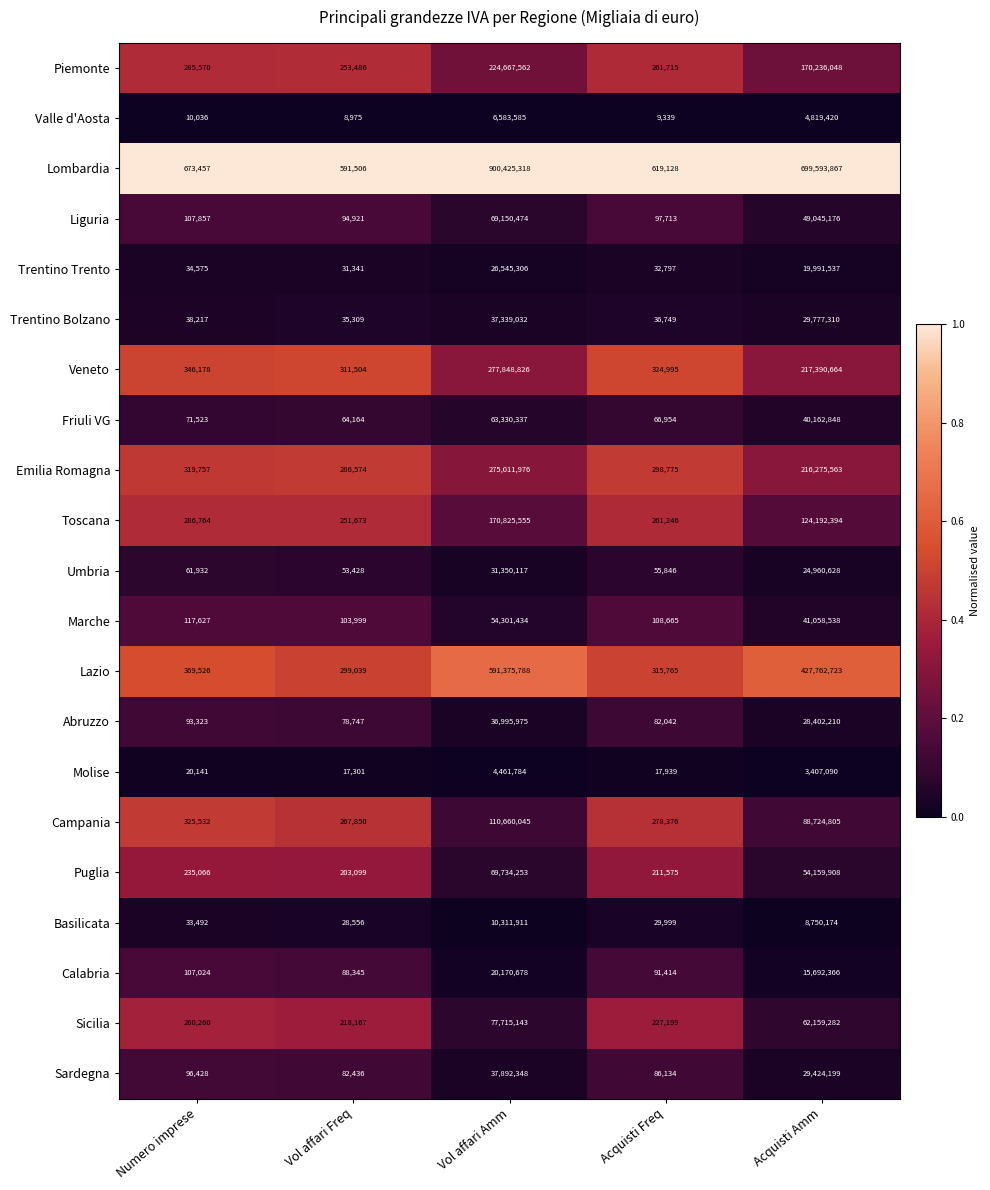

At which category does the chart reach its minimum across all series?

Vol affari Freq